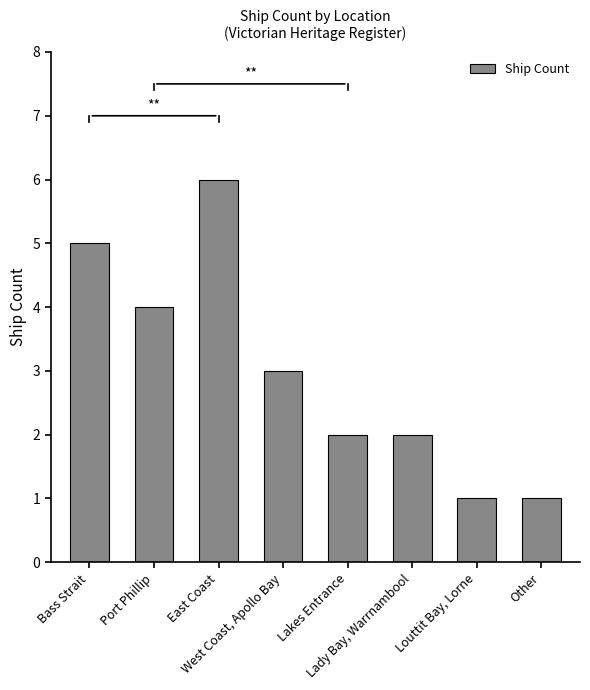

What is the value of the 4th bar from the left?

3